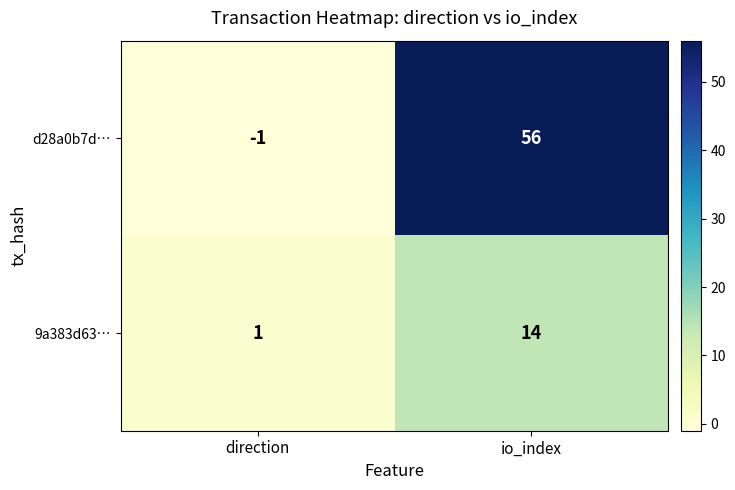

Count the number of categories in the chart.

2